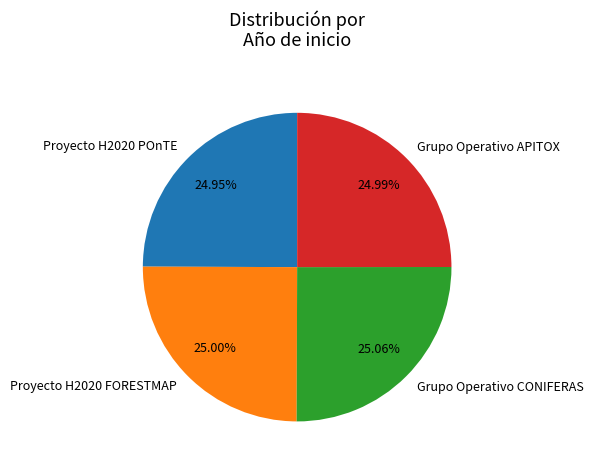

Approximately how many times larger is the value at Proyecto H2020 FORESTMAP compared to Proyecto H2020 POnTE?

1.0